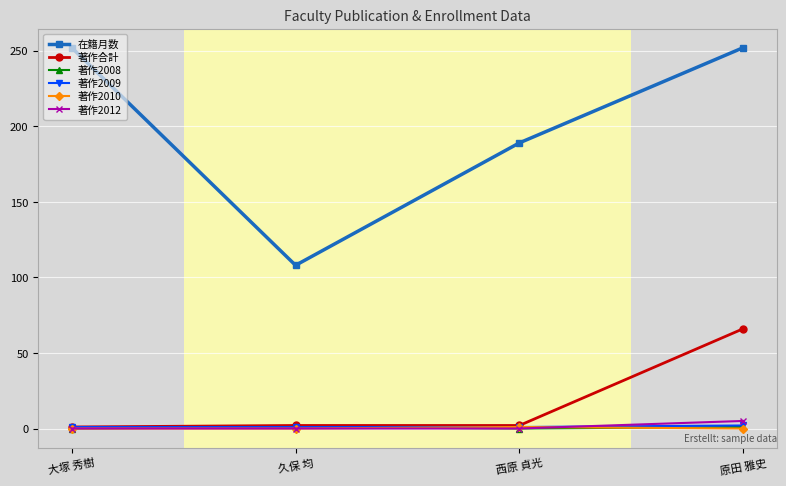

At which category does 在籍月数 reach its first local valley?

久保 均